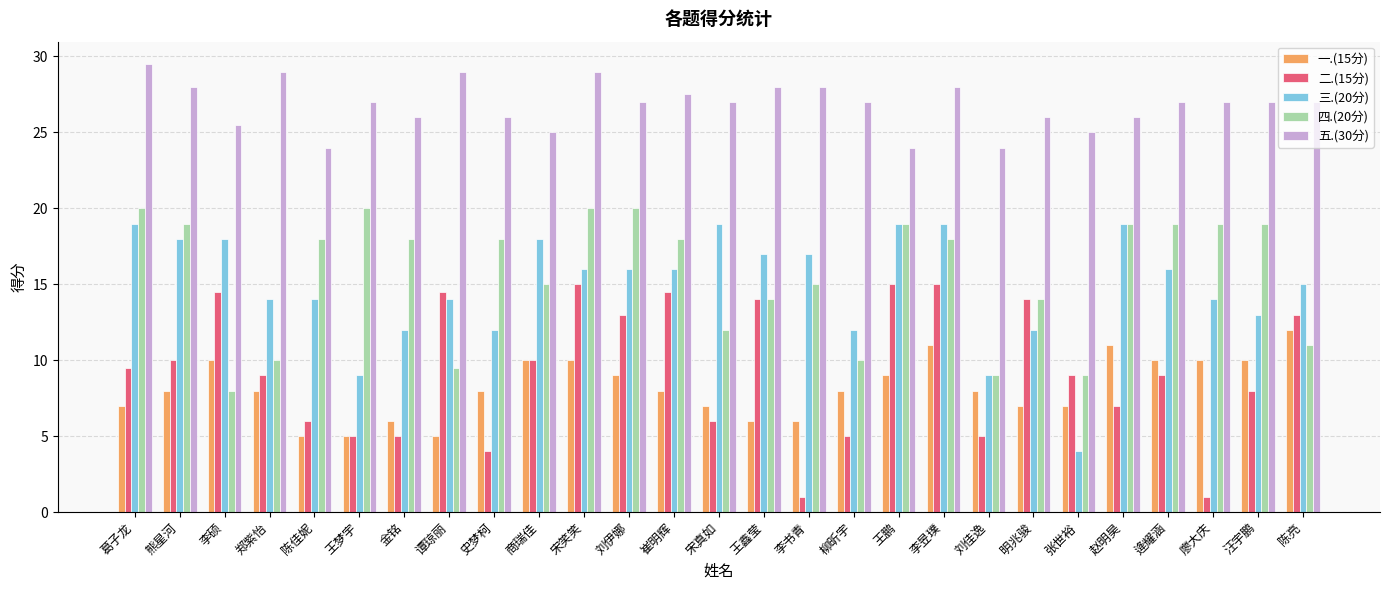

What is the smallest value displayed?

1.0